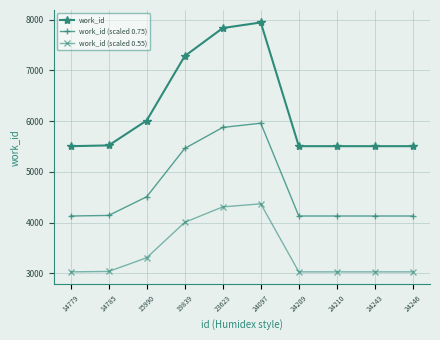

What is the total value across all series at 24209?

12666.1